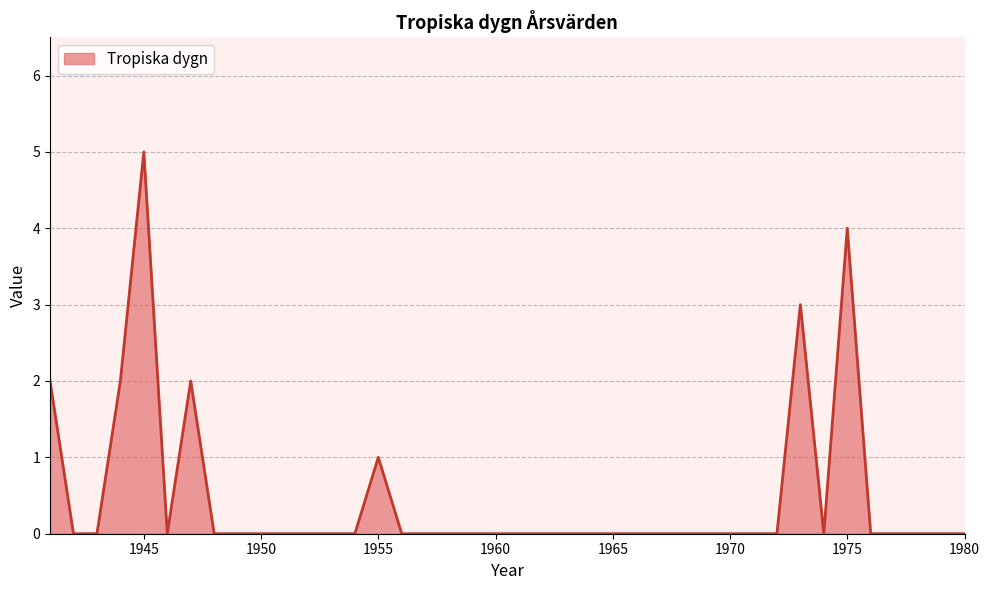

What is the maximum value shown in the chart?

5